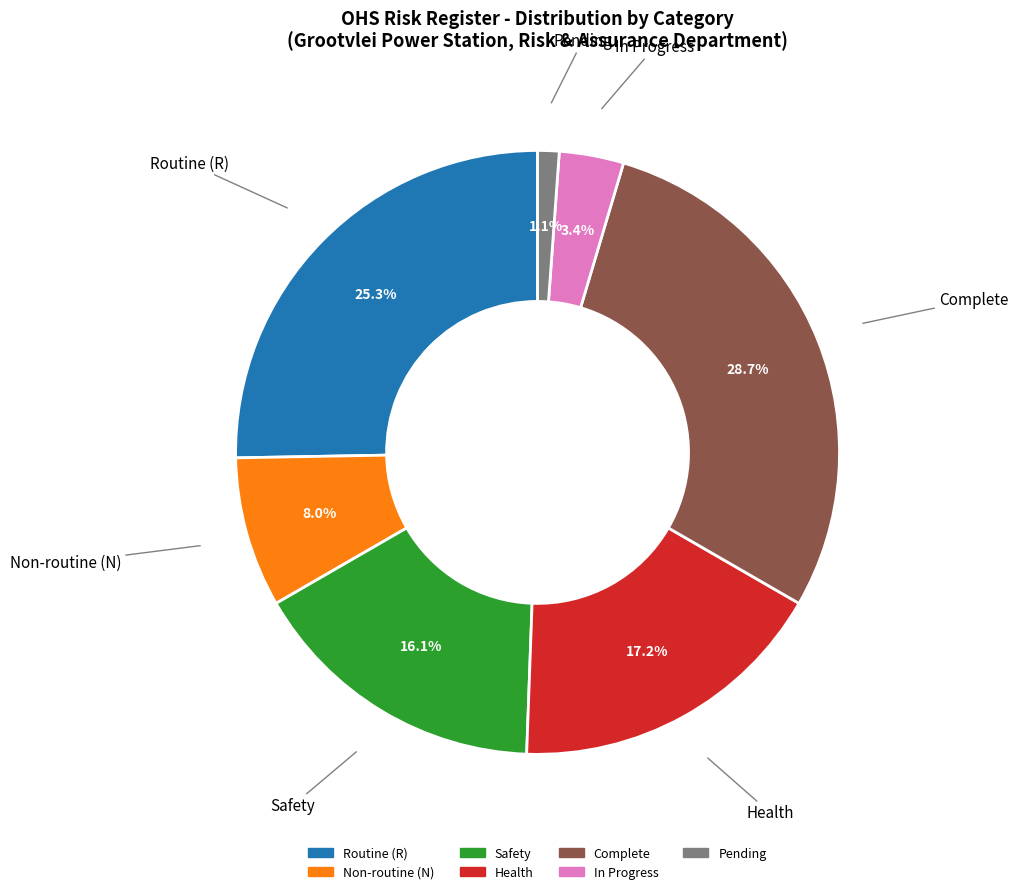

Which has a higher value, Non-routine (N) or Routine (R)?

Routine (R)